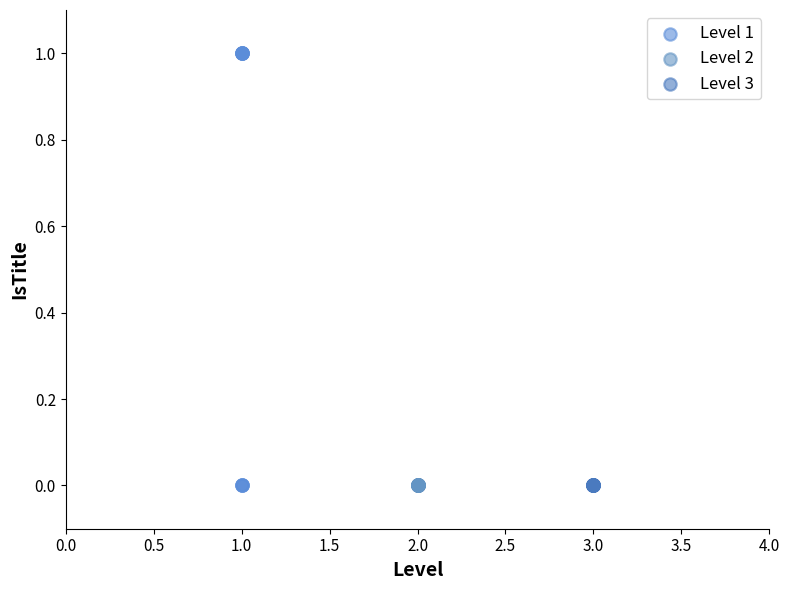

Which series reaches the maximum Y coordinate?

Level 1